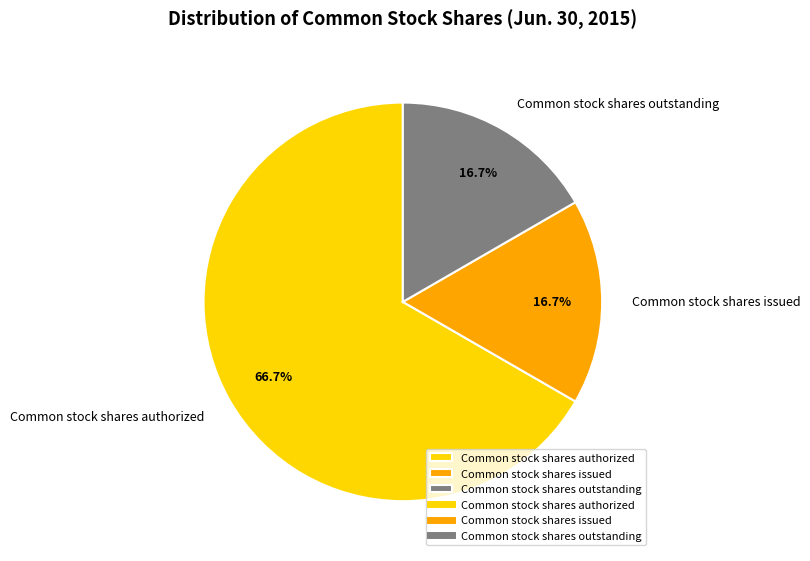

How many segments does this pie chart have?

3